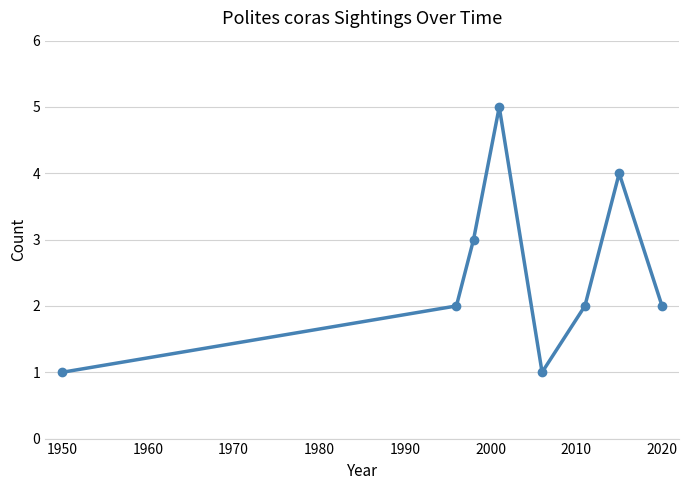

Reading left to right, list all the values displayed in this chart.

1	2	3	5	1	2	4	2